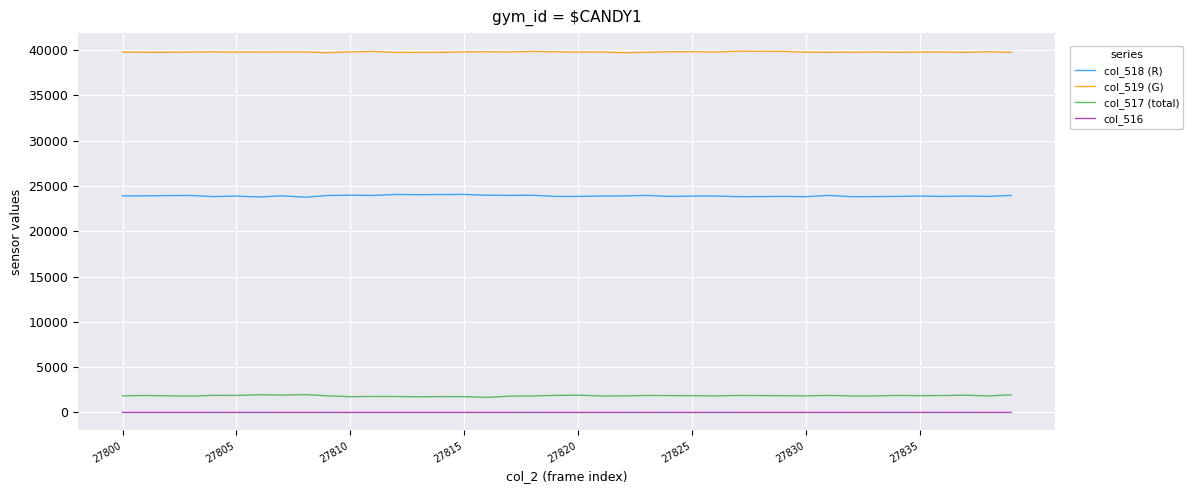

What is the greatest value displayed?

39883